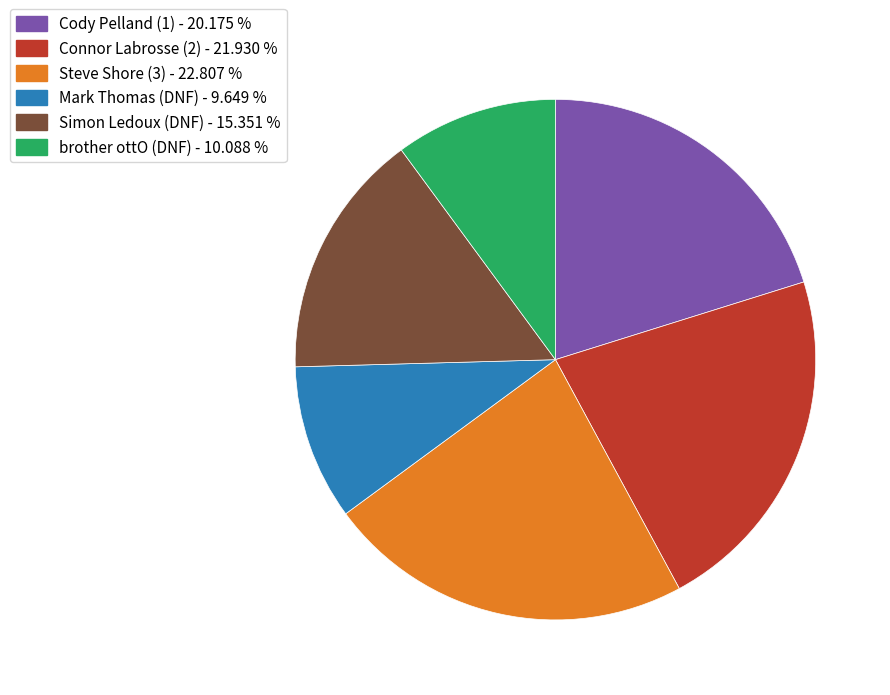

Which has a higher value, Cody Pelland (1) or brother ottO (DNF)?

Cody Pelland (1)